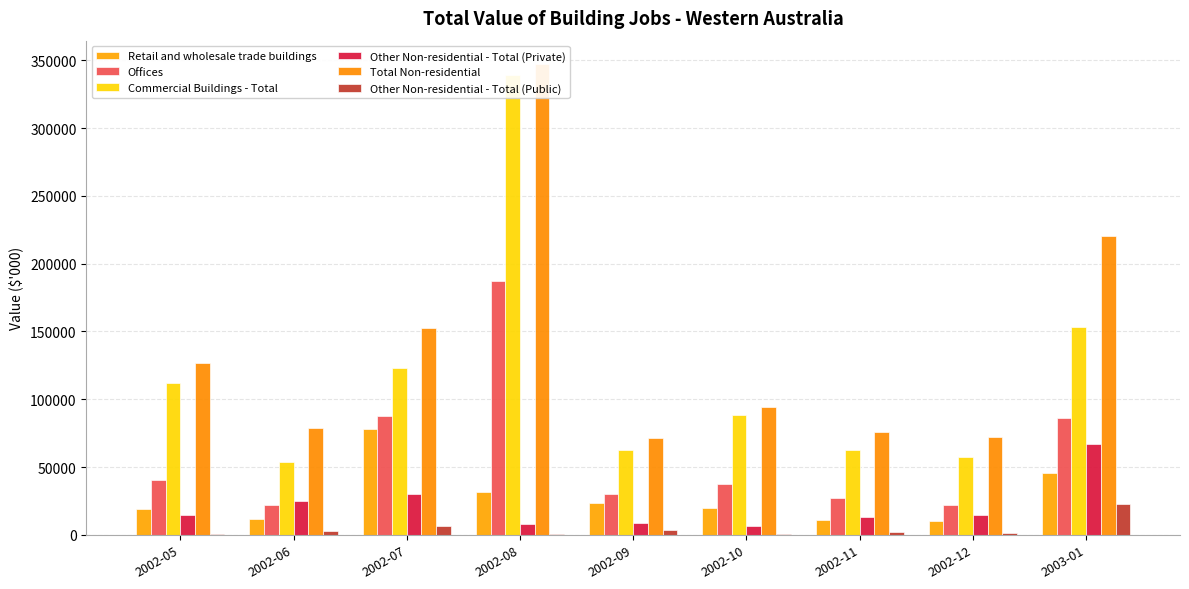

What is the spread (max minus min) of values at 2002-05?

125742